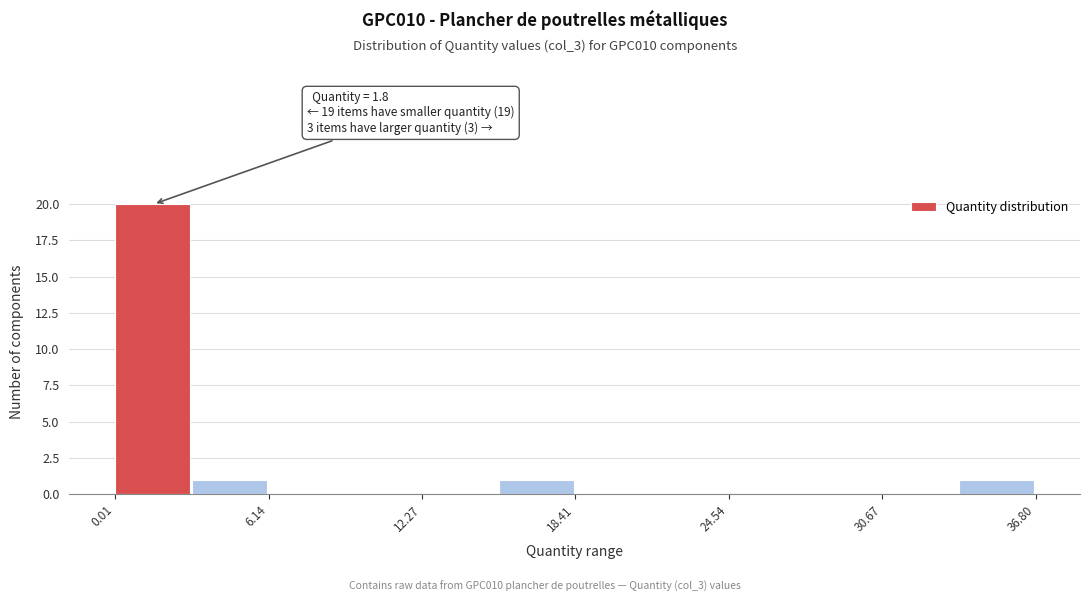

Read against the x-axis, roughly where is the centre of the tallest bar?

2